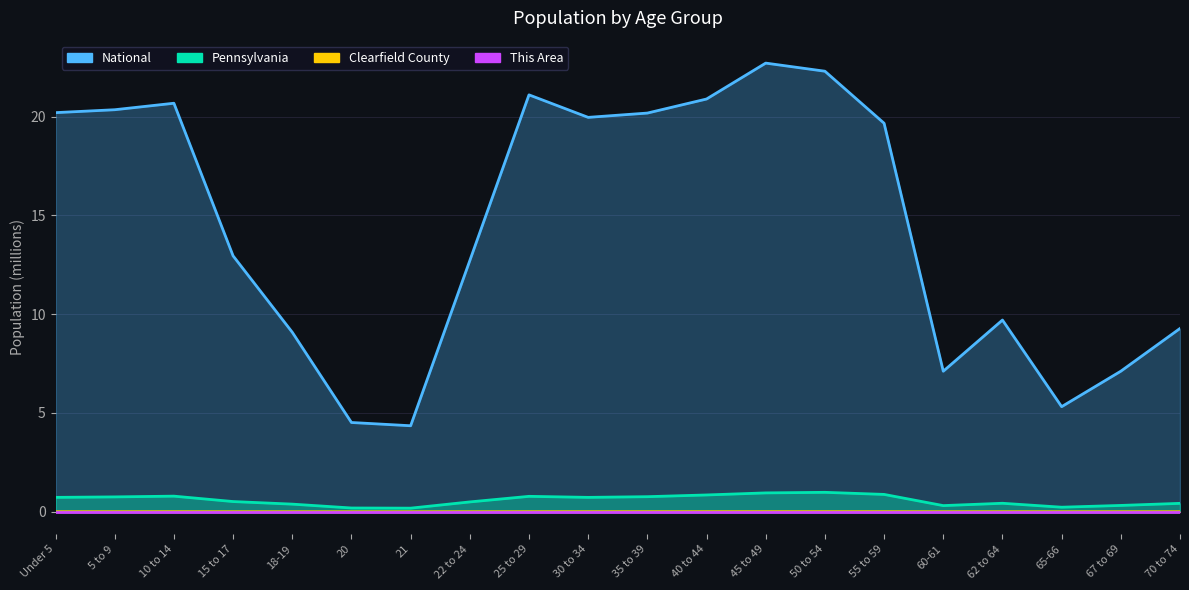

What is the sum of the Pennsylvania values at 40 to 44 and 67 to 69?

1.2